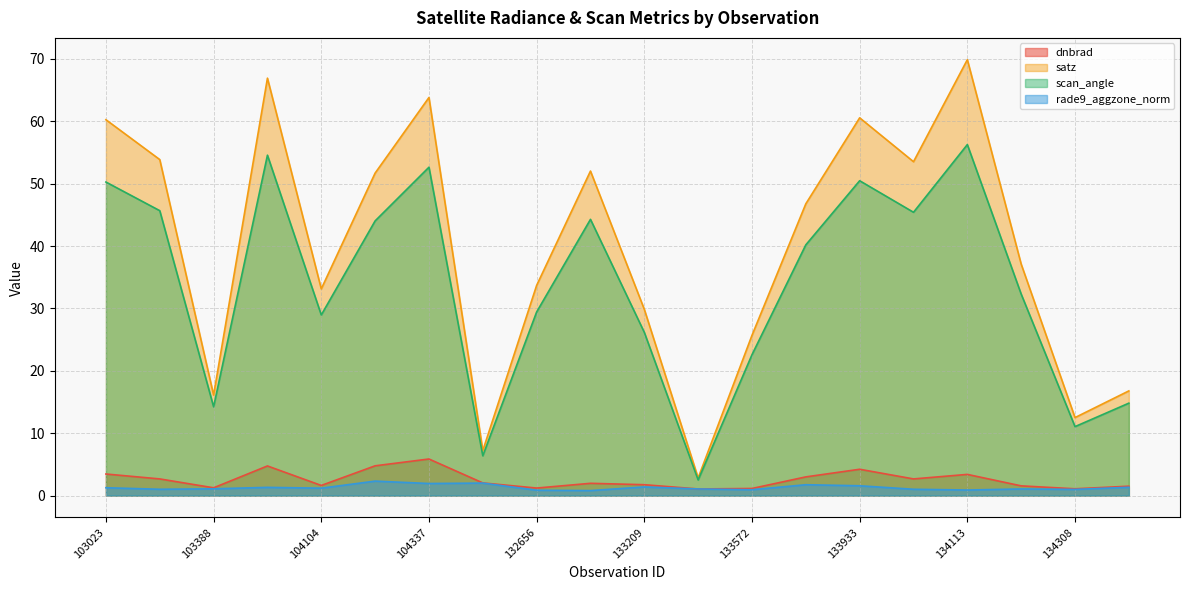

At which label is dnbrad closest to 3?

133749